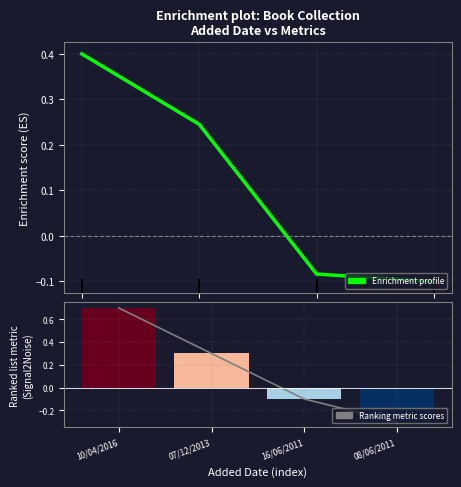

At which label does Enrichment profile reach its peak?

10/04/2016